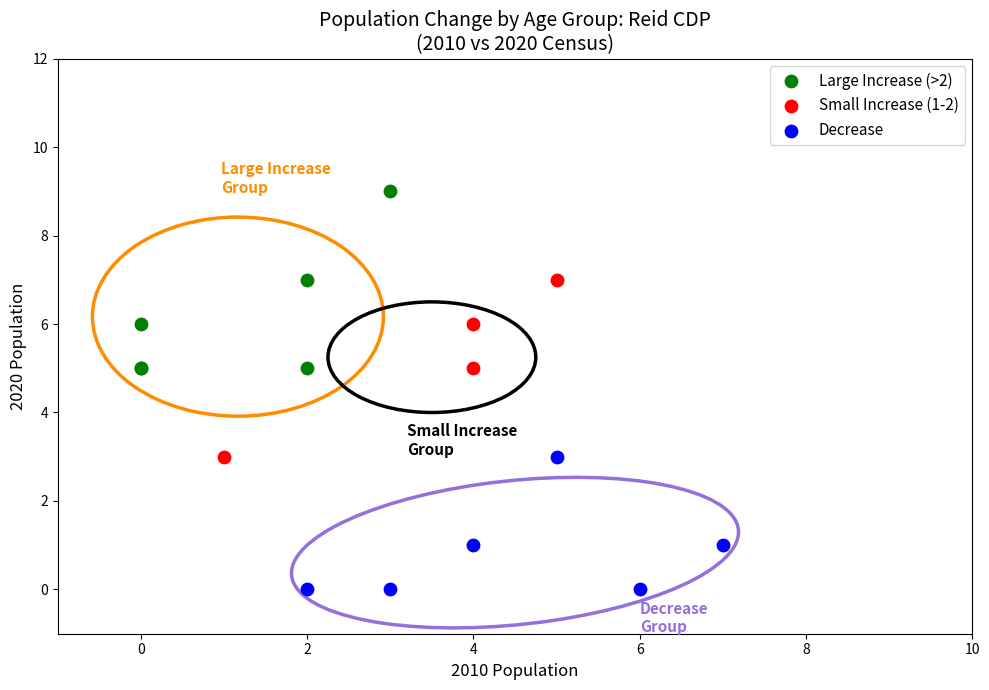

Which series reaches the maximum Y coordinate?

Large Increase (>2)